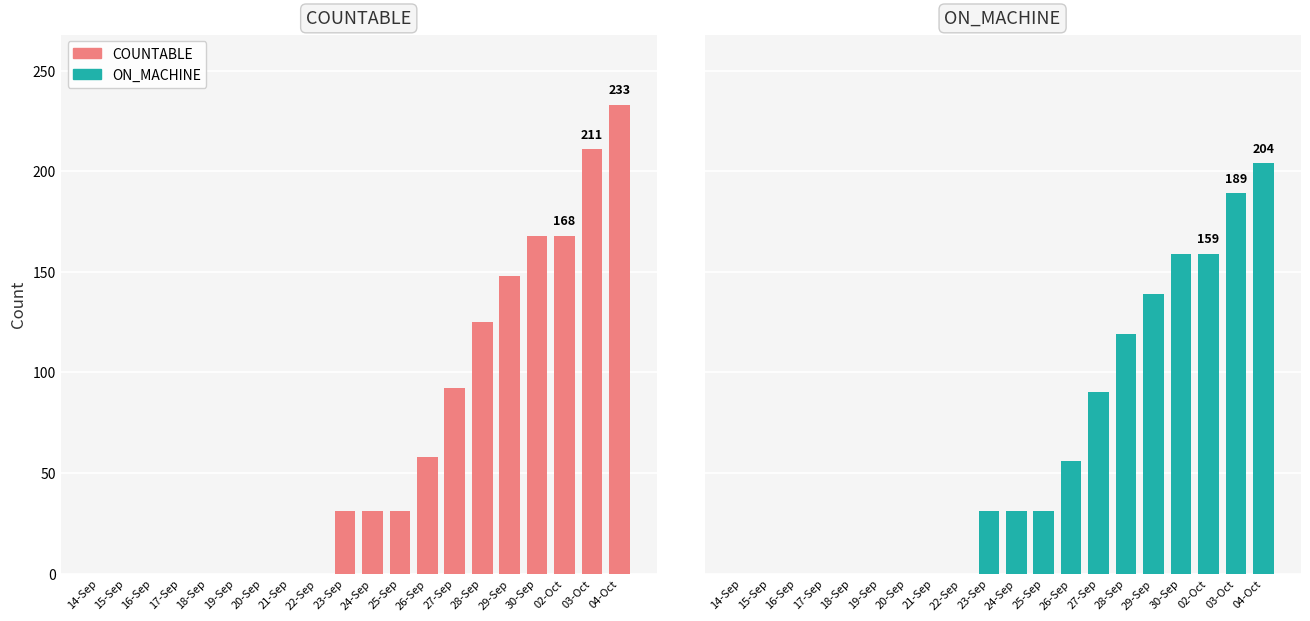

What position from the left is 15-Sep?

2